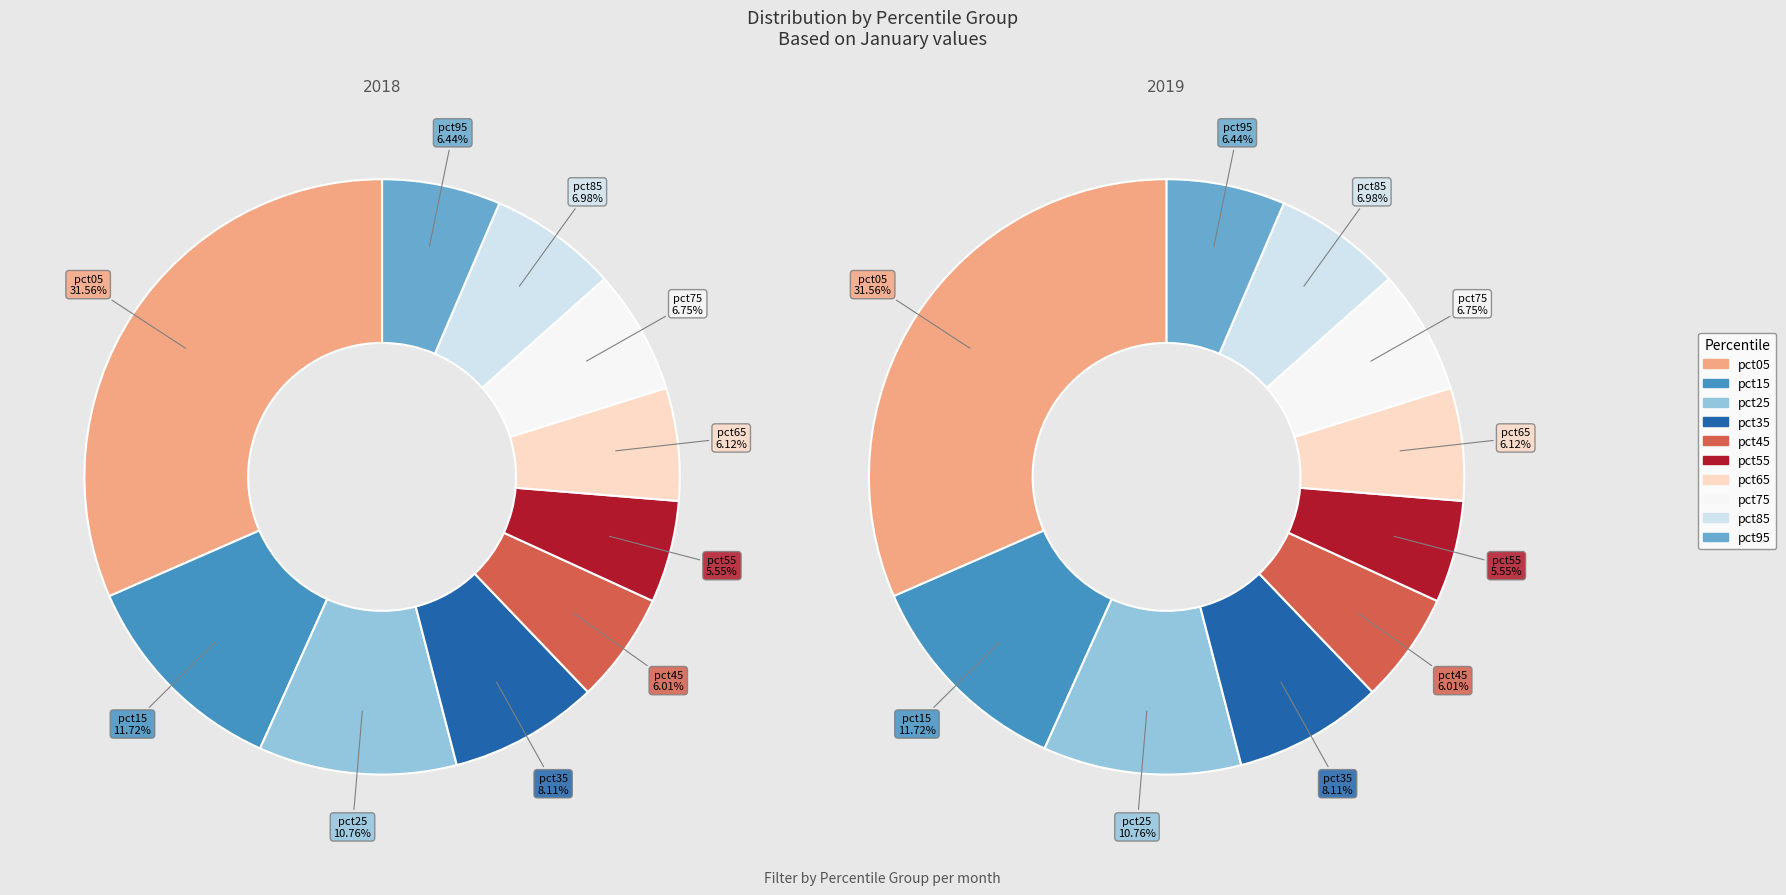

To the nearest percent, what percentage of the pie is pct35?

8%